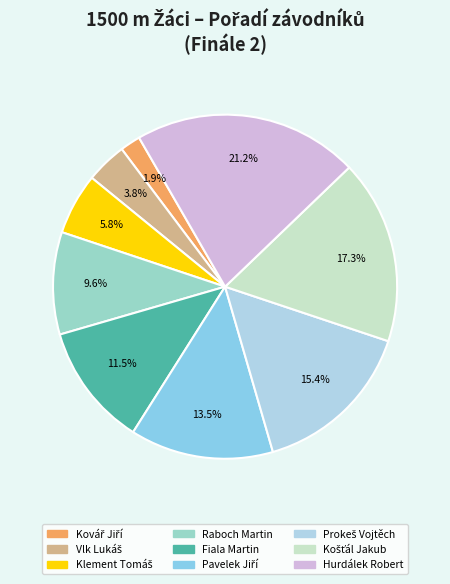

How many slices are in this pie chart?

9